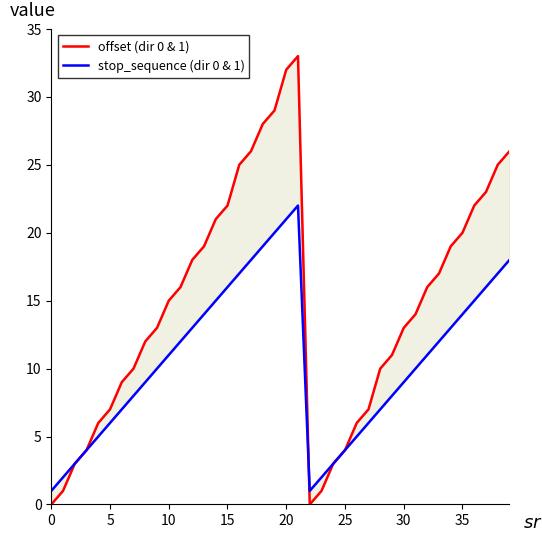

Between 17 and 23, which series saw the biggest shift?

offset (dir 0 & 1)